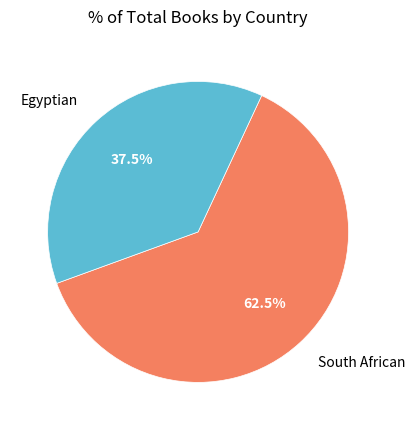

What percentage do Egyptian and South African together represent?

100.0%